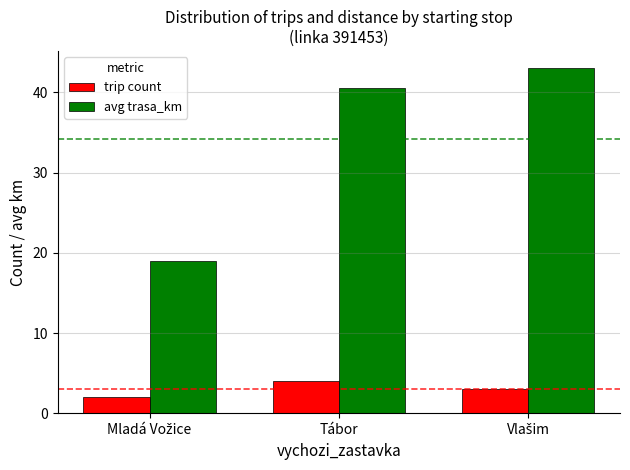

Which series has the largest range (max minus min)?

avg trasa_km